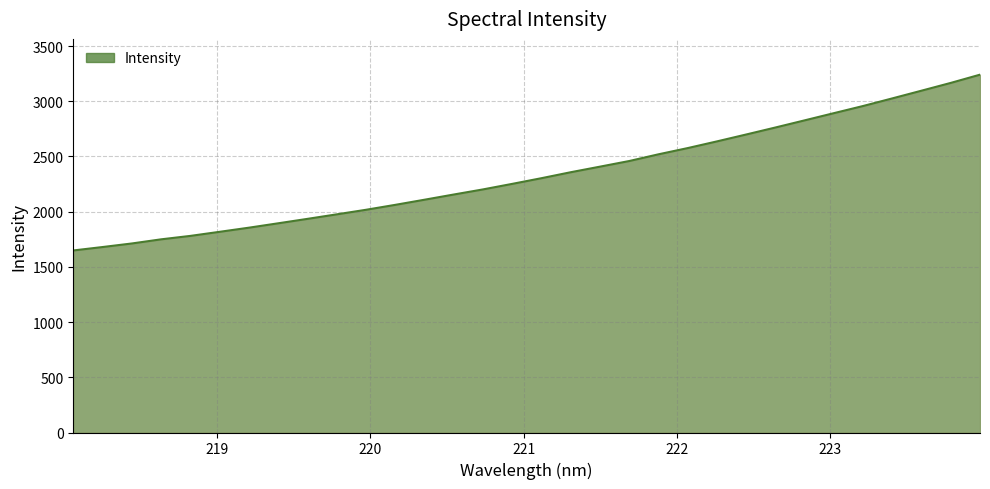

What is the smallest value displayed?

1648.9